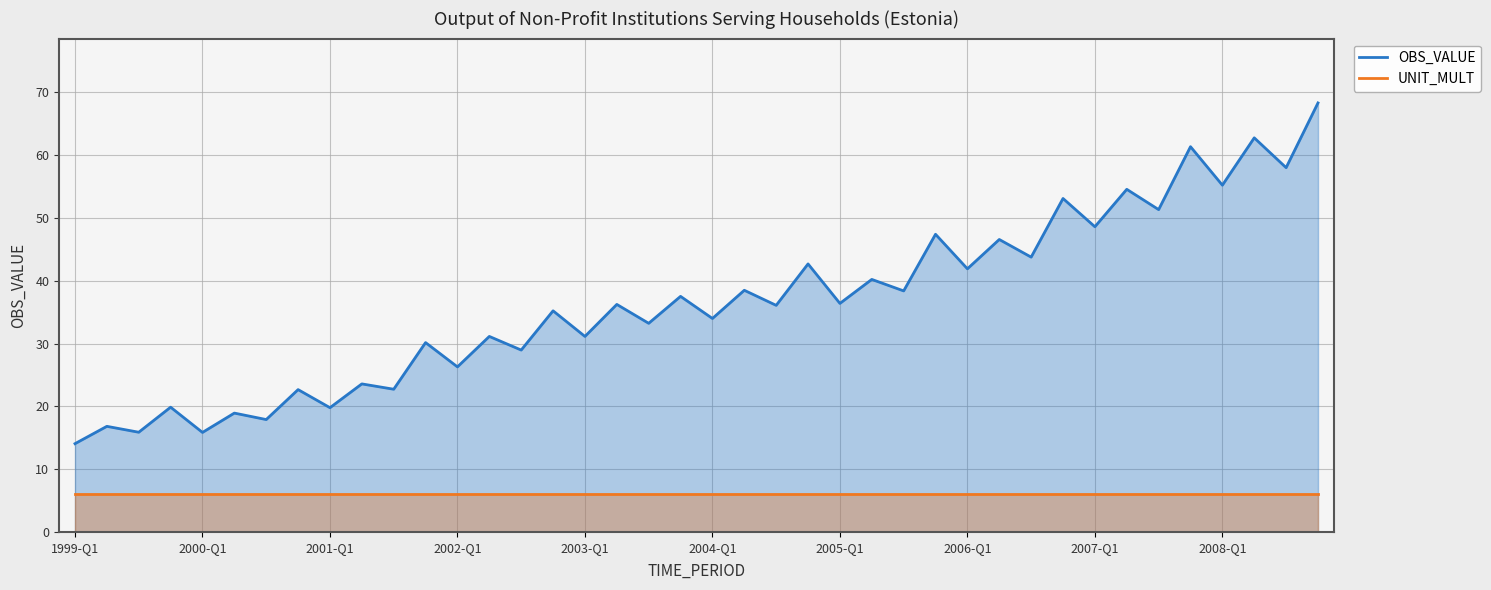

Does the chart display data point markers on the line(s)?

No